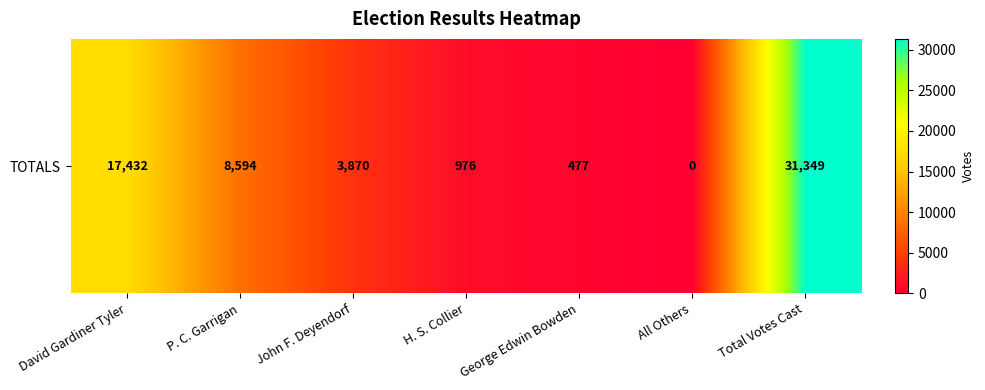

Where is the data nearest to the value 15674?

David Gardiner Tyler